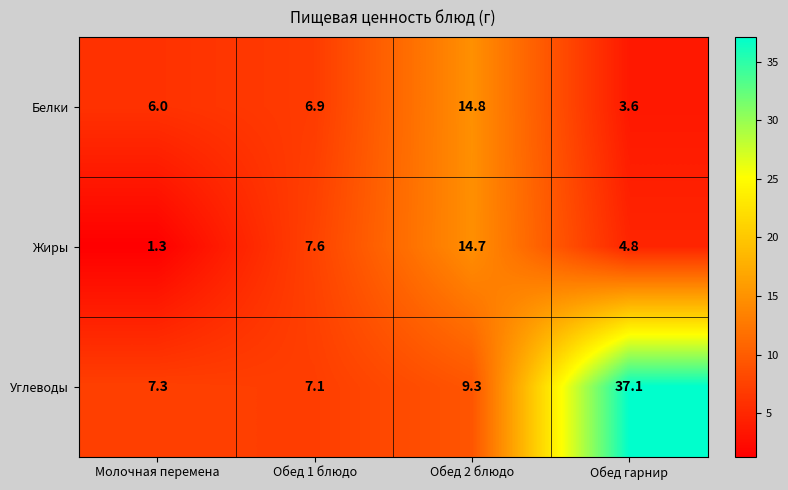

How many distinct data groups are displayed?

3